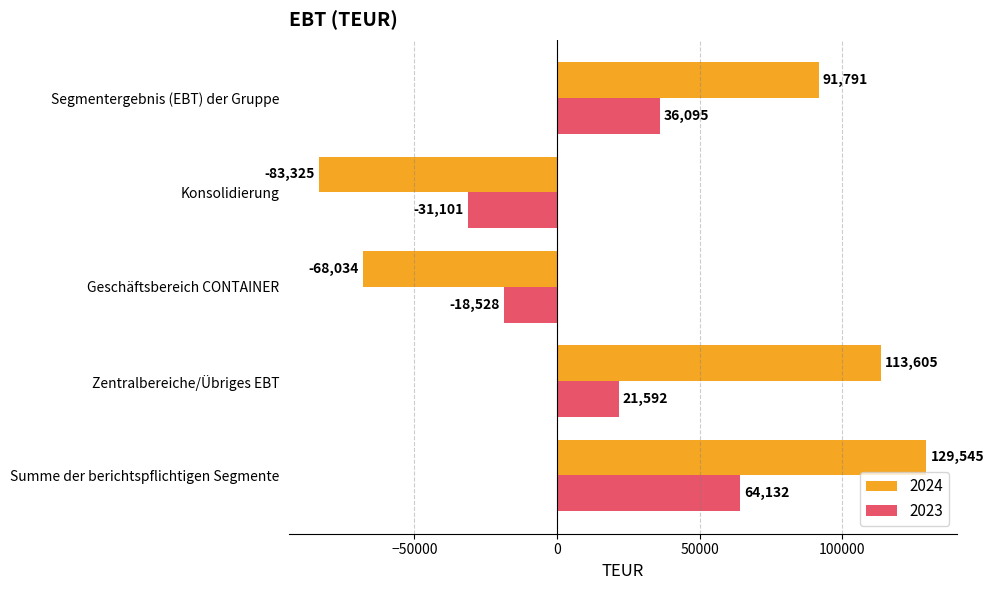

What is the sum of all 2023 values?

72190